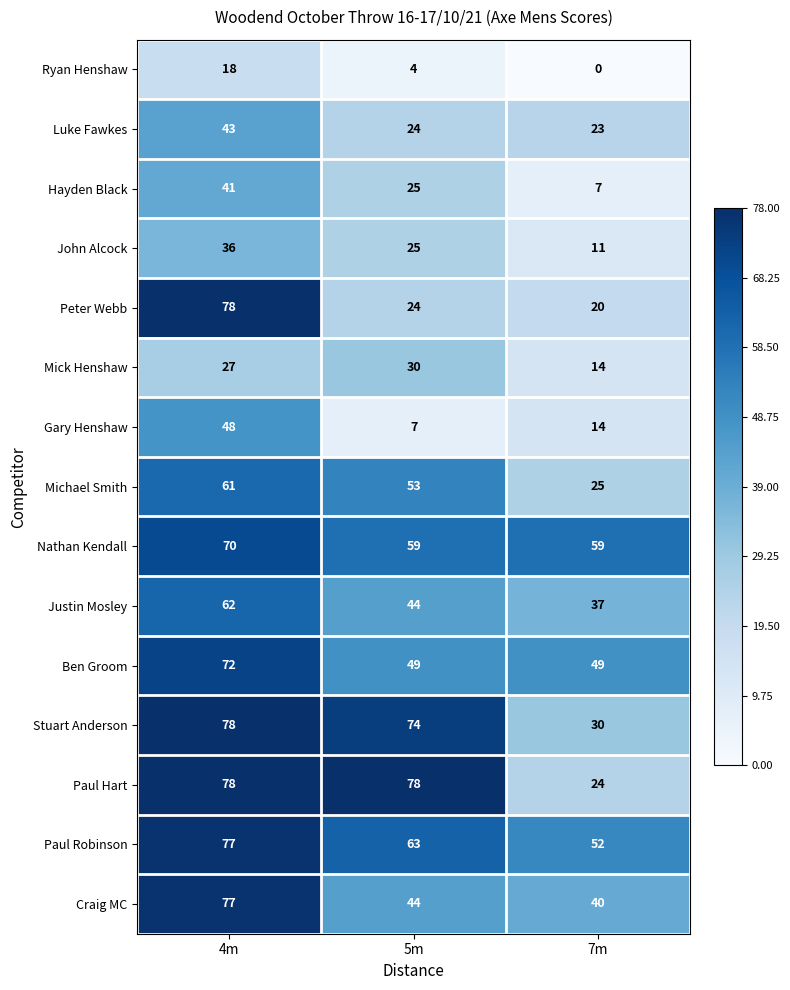

Which category has the lowest value in the Stuart Anderson series?

7m